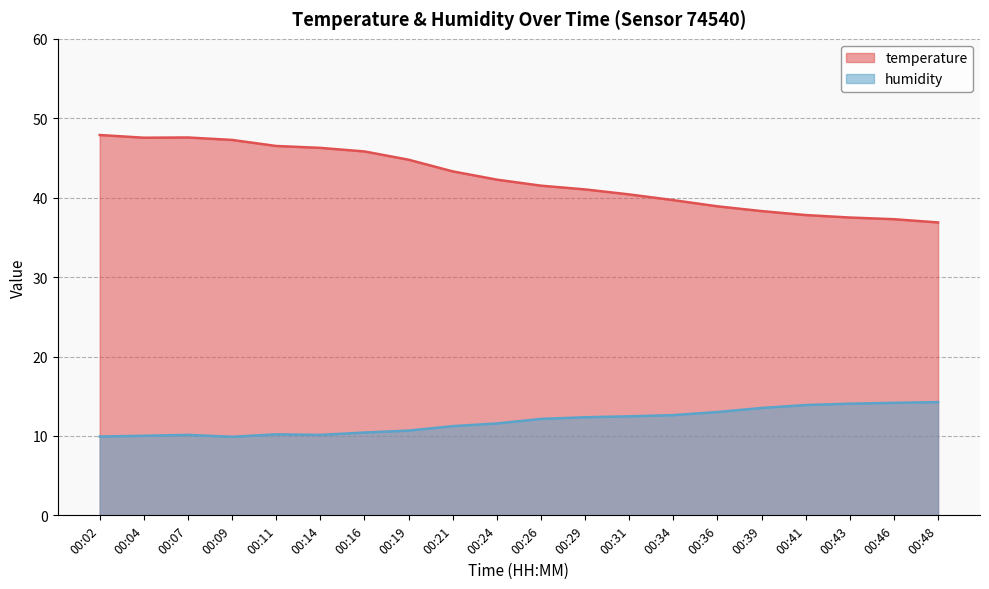

True or false: humidity and temperature cross at least once.

False